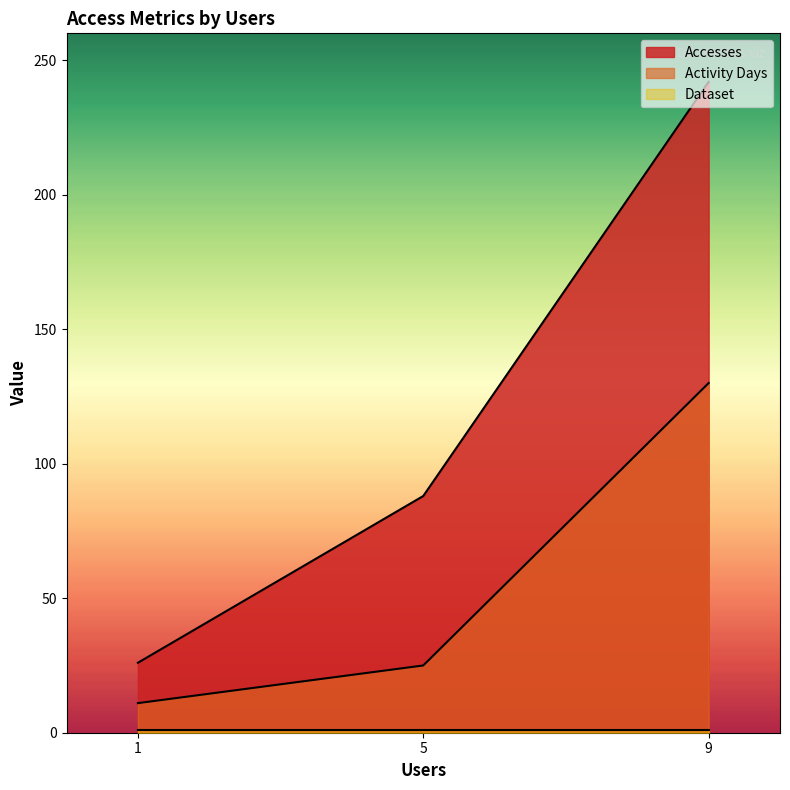

What is the difference between the highest and lowest values at 9?

241